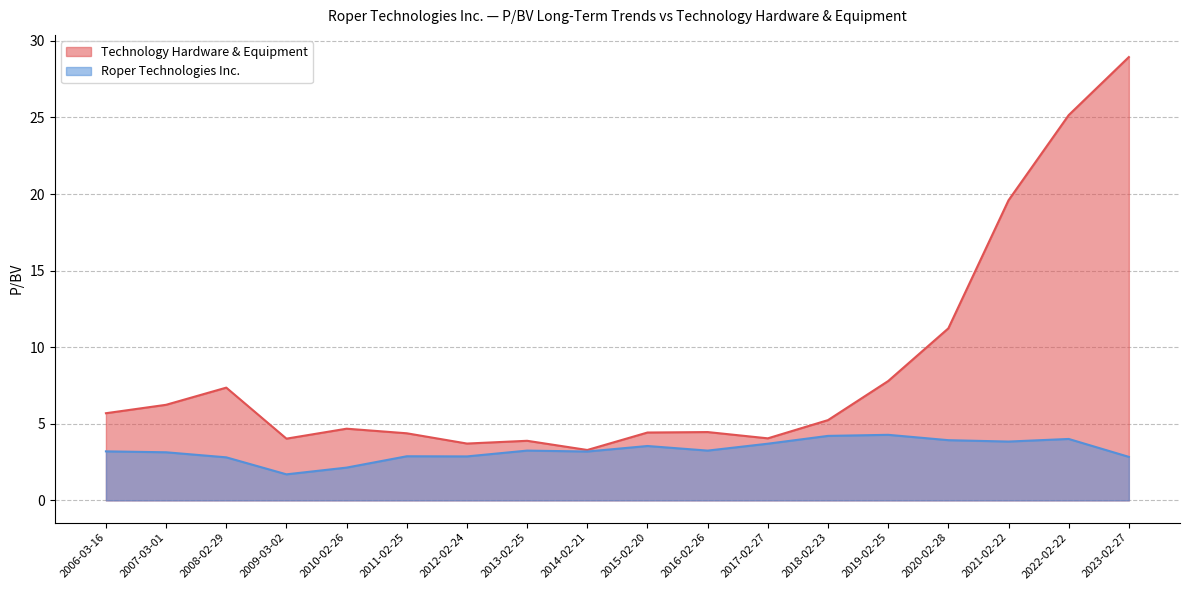

Rank the series by their maximum value, from highest to lowest.

Technology Hardware & Equipment, Roper Technologies Inc.